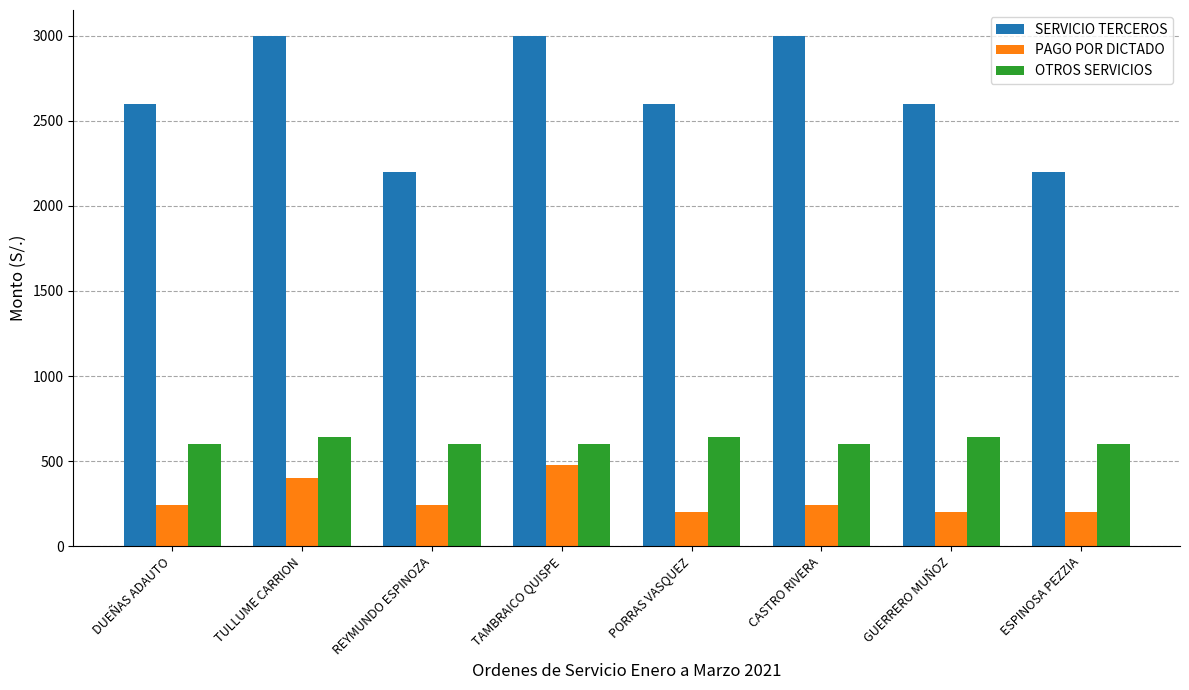

What is the label of the 3rd bar from the right?

CASTRO RIVERA